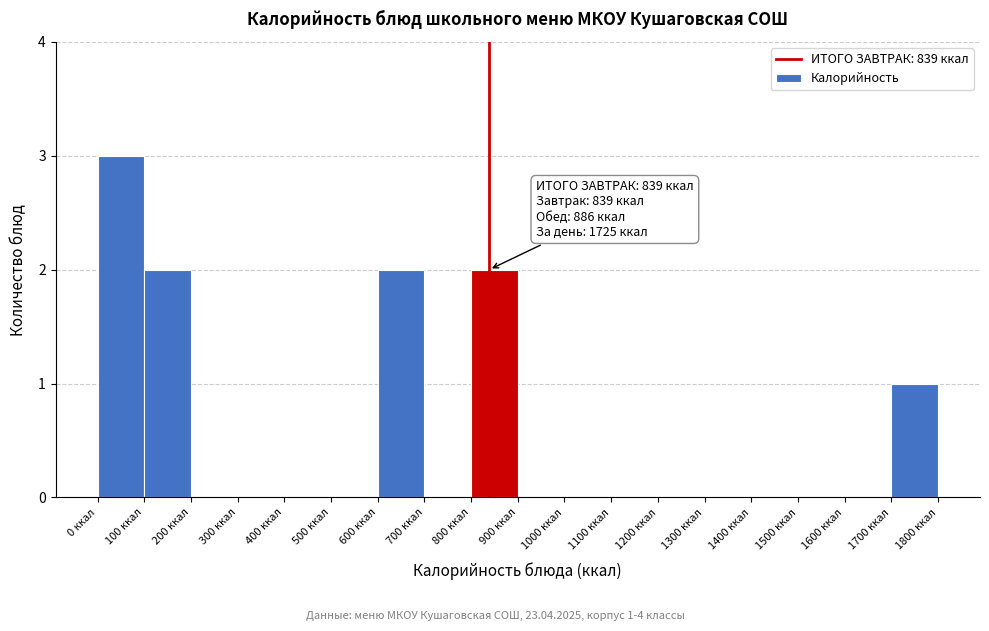

Over which range of the x-axis is the bar tallest?

0 to 100